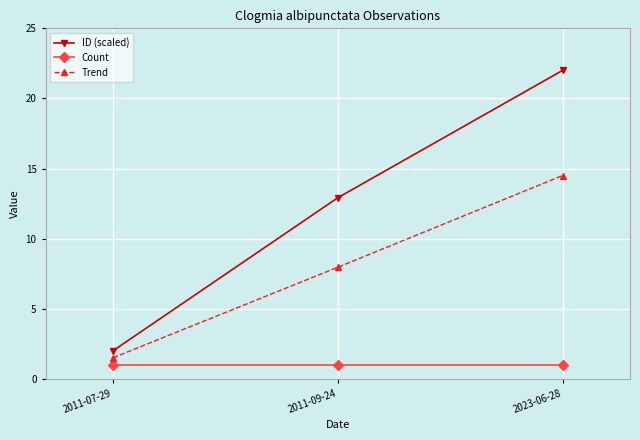

What is the difference between the ID (scaled) values at 2023-06-28 and 2011-09-24?

9.1